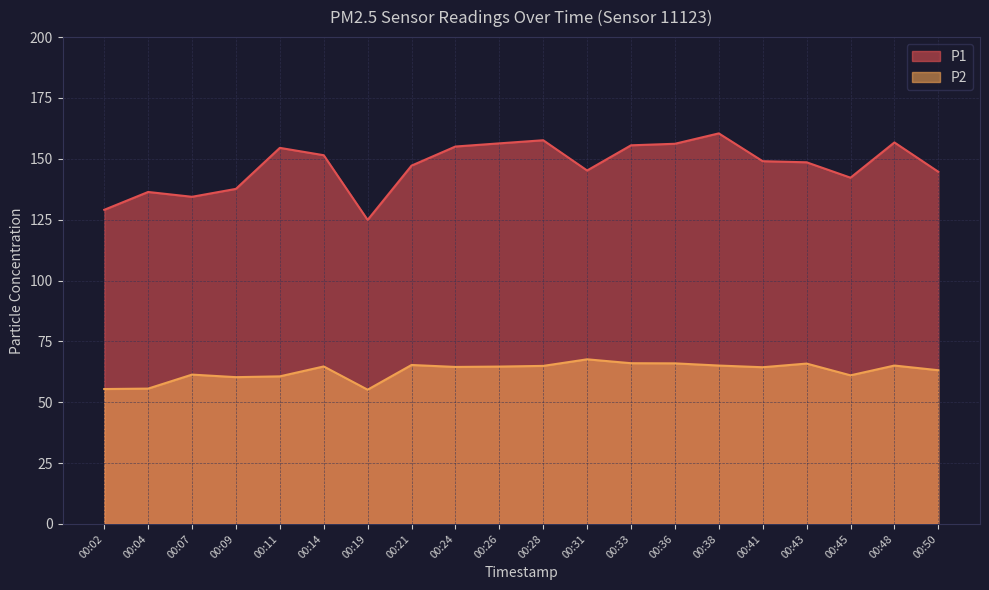

True or false: P1 has more than 2 points higher than both neighbors.

True